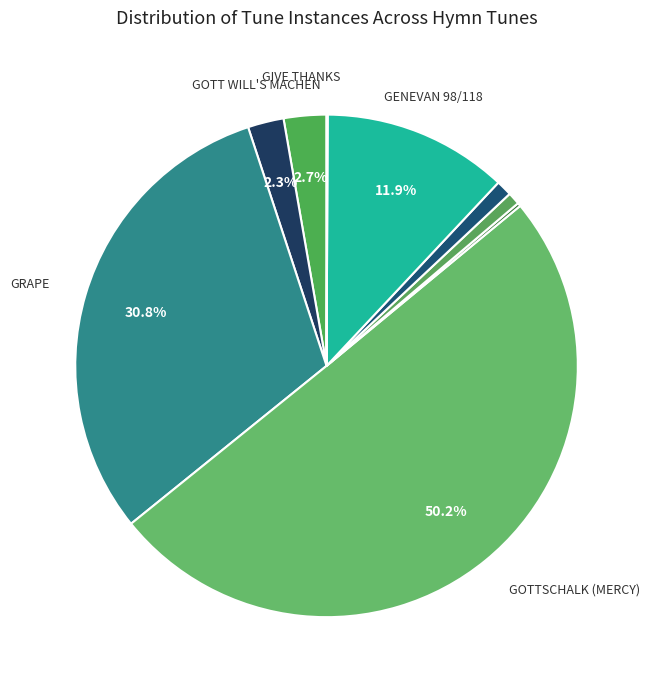

Is there a majority slice in this chart?

Yes